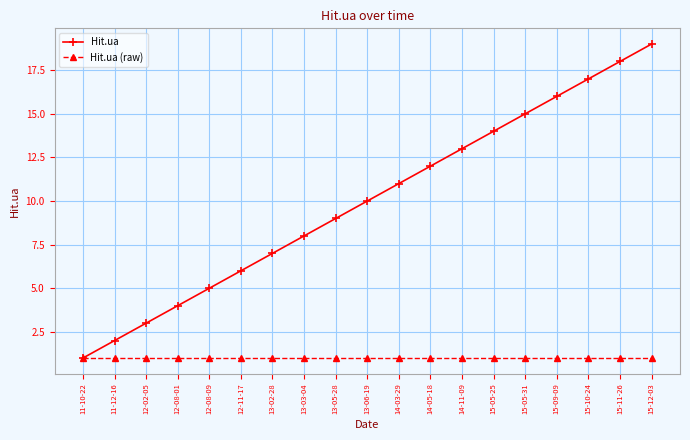

Reading left to right, extract all data points from this chart.

Hit.ua: 1	2	3	4	5	6	7	8	9	10	11	12	13	14	15	16	17	18	19
Hit.ua (raw): 1	1	1	1	1	1	1	1	1	1	1	1	1	1	1	1	1	1	1